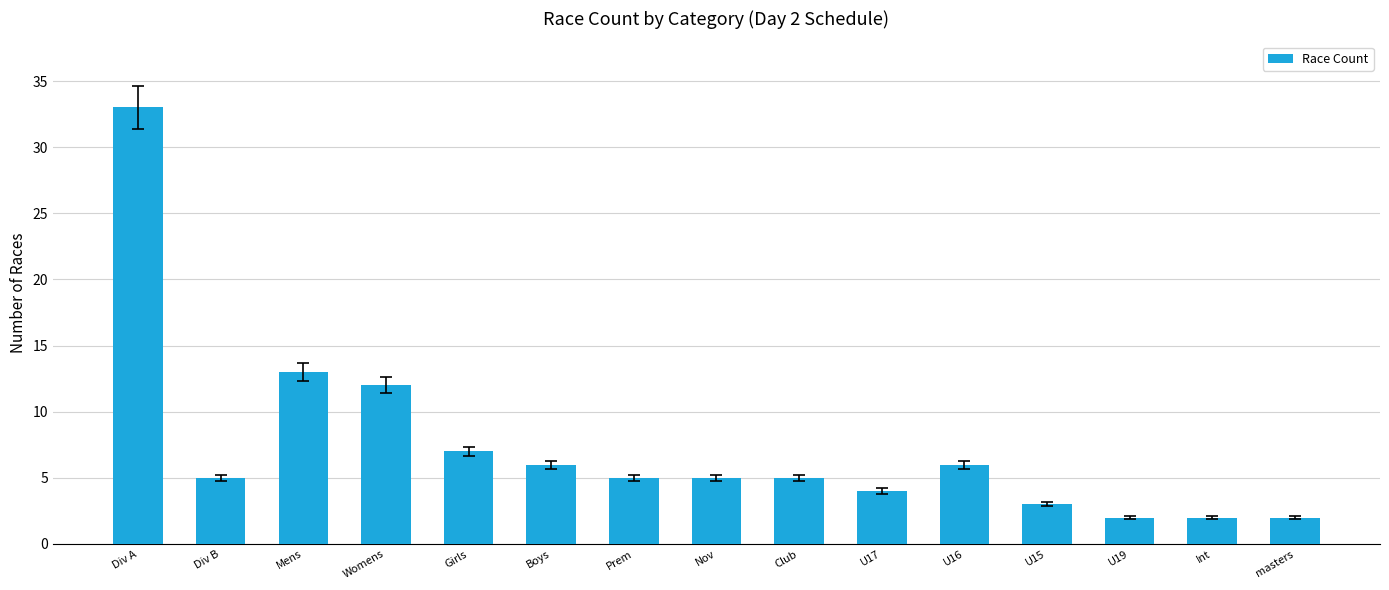

Reading left to right, transcribe all the data shown in this chart.

33	5	13	12	7	6	5	5	5	4	6	3	2	2	2